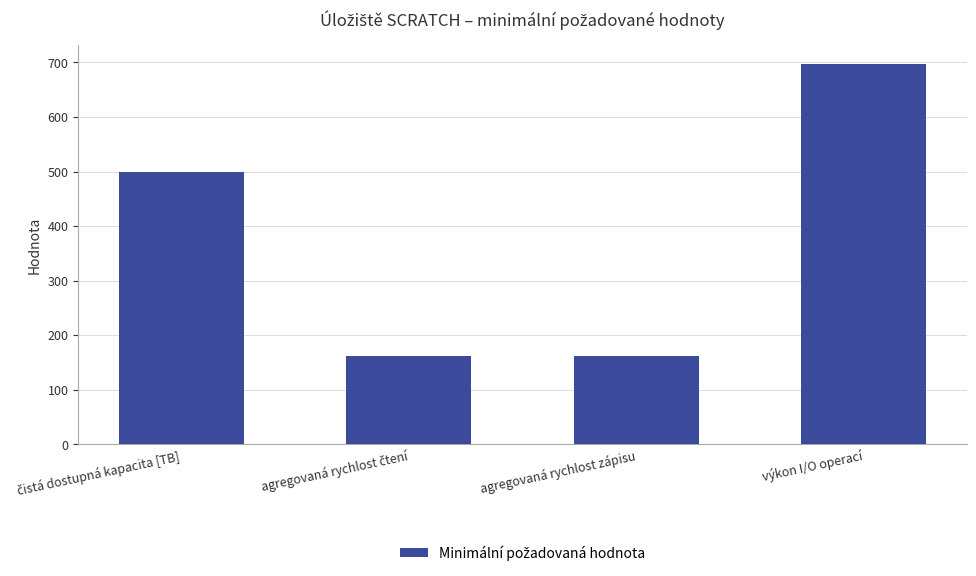

True or false: the data shows 1095 at výkon I/O operací.

False